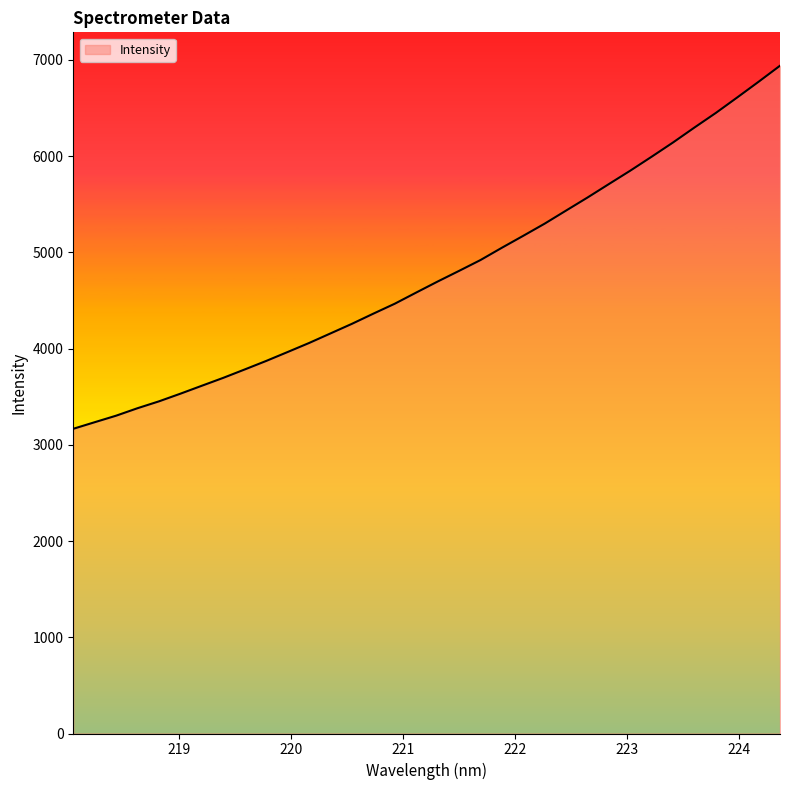

Reading left to right, list all the values displayed in this chart.

3166.0	3234.4	3302.3	3380.0	3451.4	3531.0	3613.5	3695.6	3782.7	3871.0	3963.7	4057.4	4156.9	4256.6	4362.2	4465.5	4581.3	4695.7	4806.3	4918.8	5046.7	5171.0	5297.3	5433.1	5568.4	5708.4	5847.7	5992.8	6140.9	6296.0	6447.7	6608.5	6771.6	6938.2